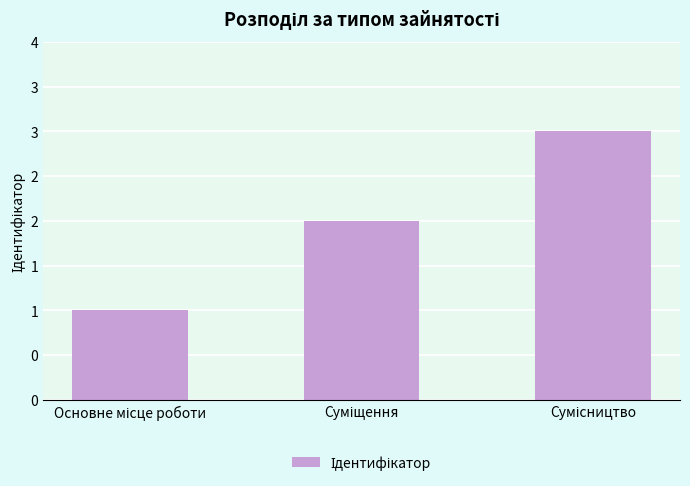

What is the sum of the values at Основне місце роботи and Суміщення?

3